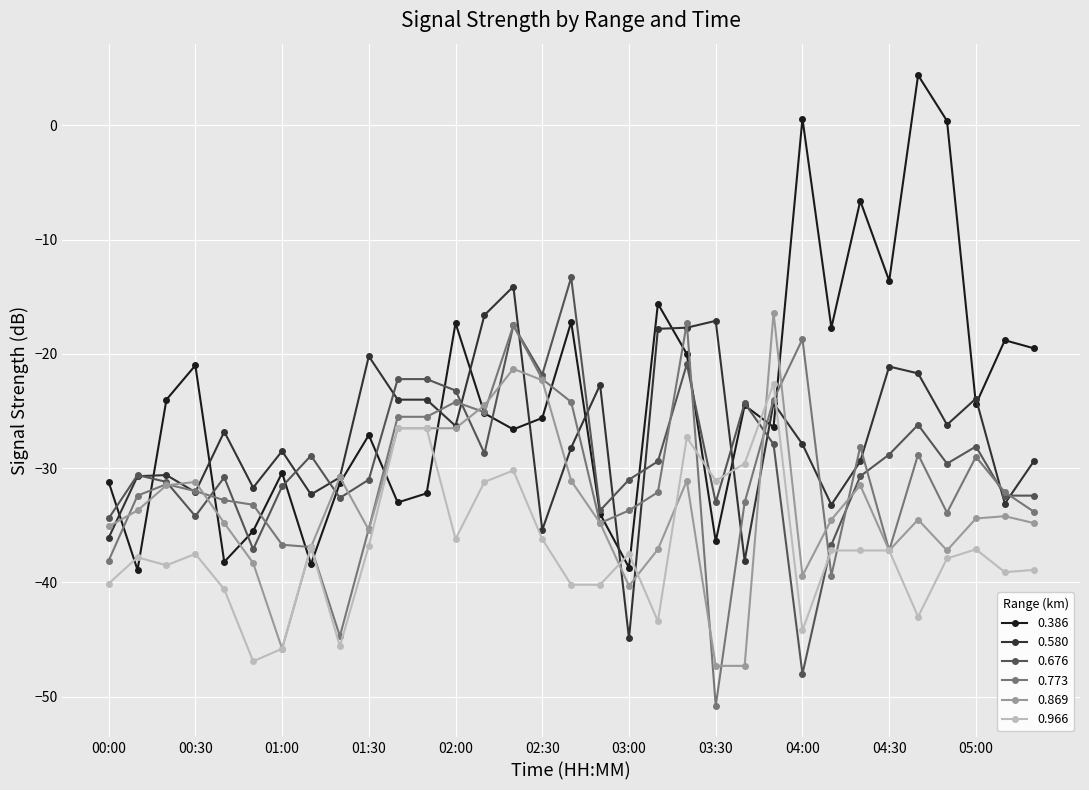

How many values in the 0.676 series exceed -30?

16